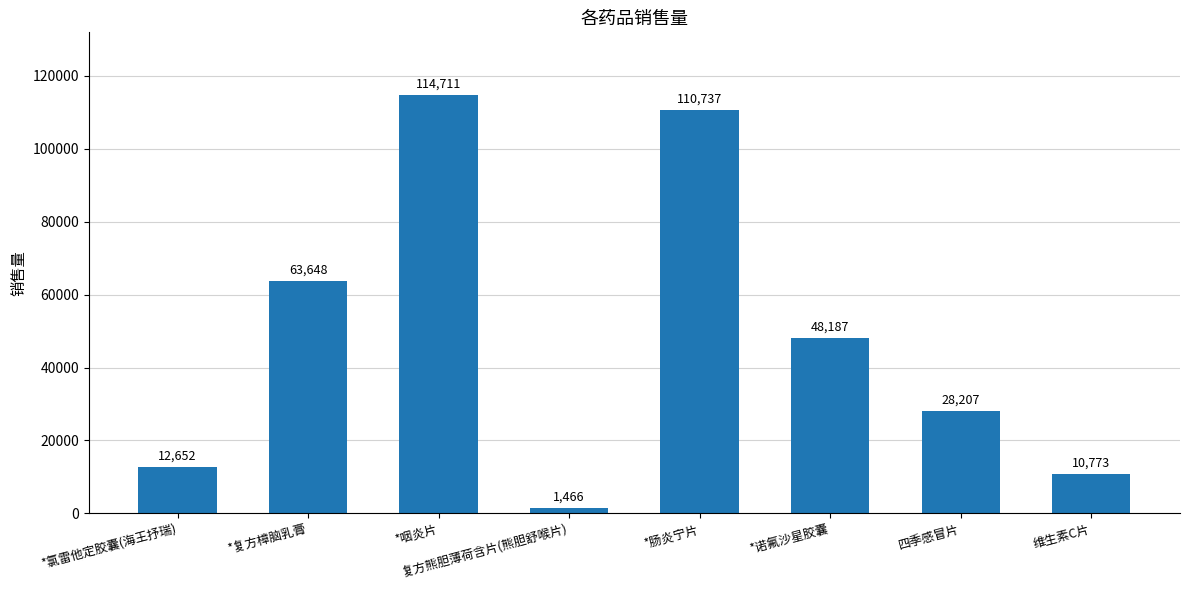

Between *肠炎宁片 and 复方熊胆薄荷含片(熊胆舒喉片), which is larger?

*肠炎宁片